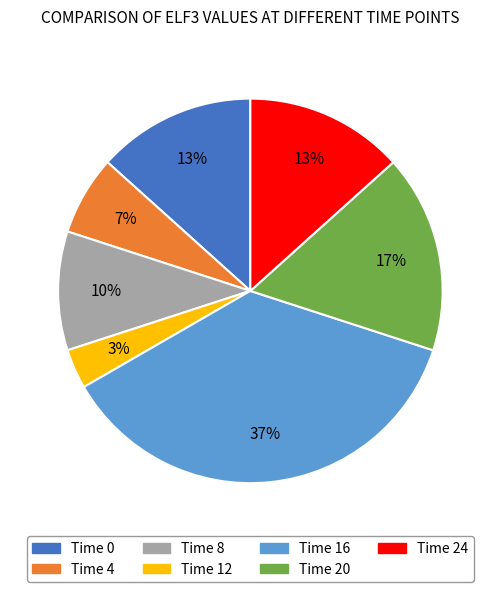

Is there a majority slice in this chart?

No